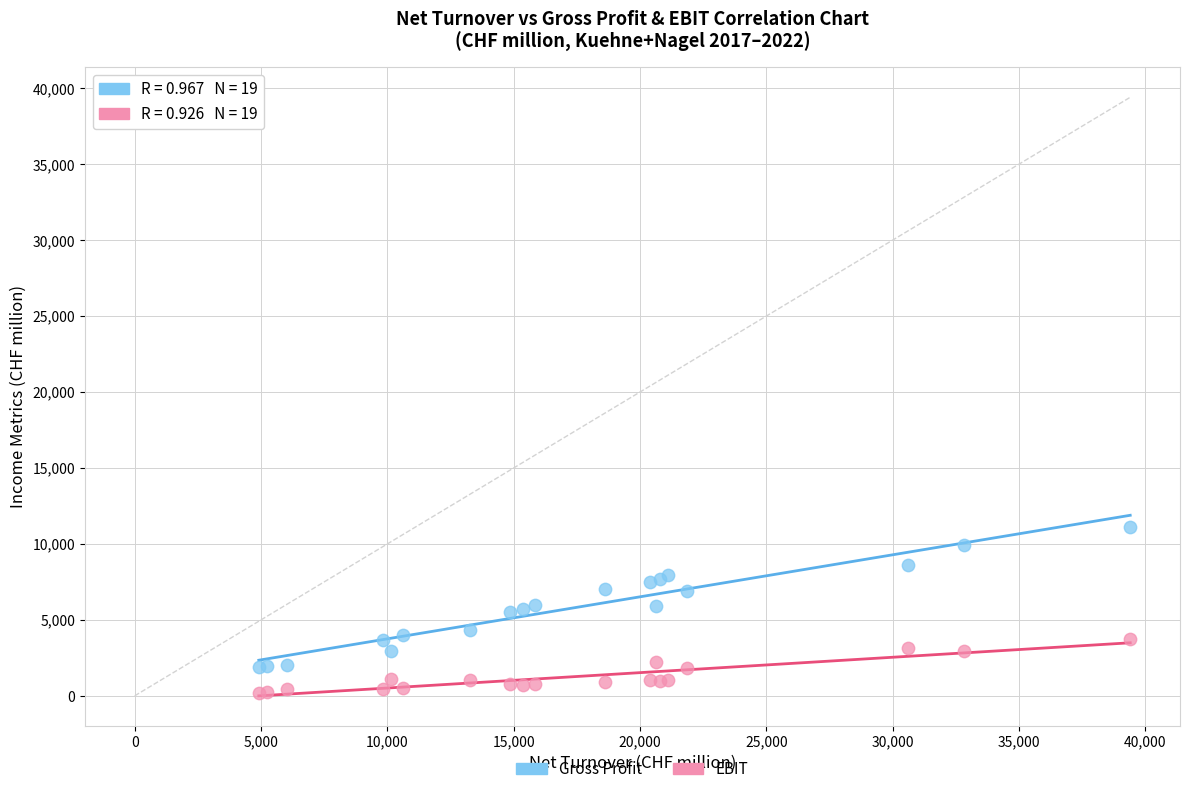

Which series has the widest spread of Y values?

Gross Profit